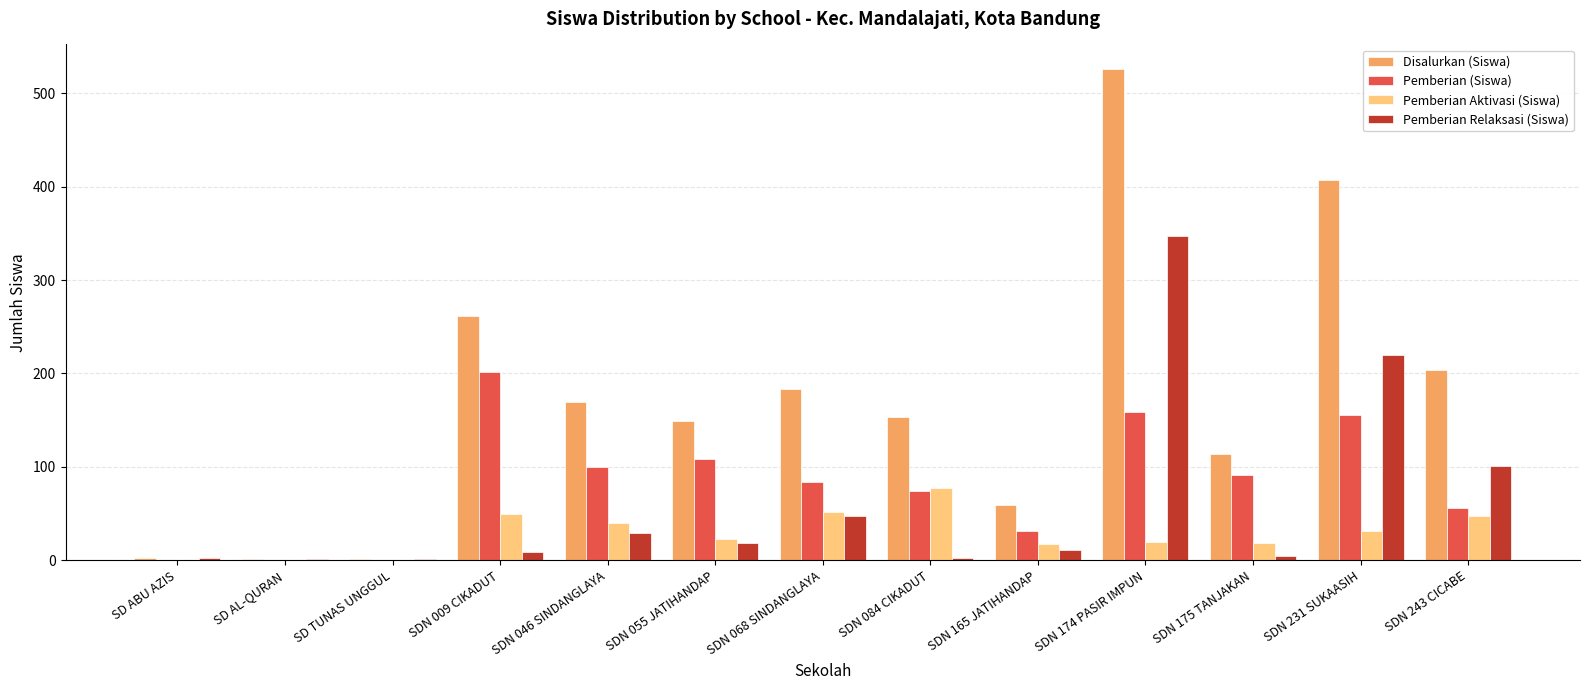

Which series has the widest spread of values?

Disalurkan (Siswa)